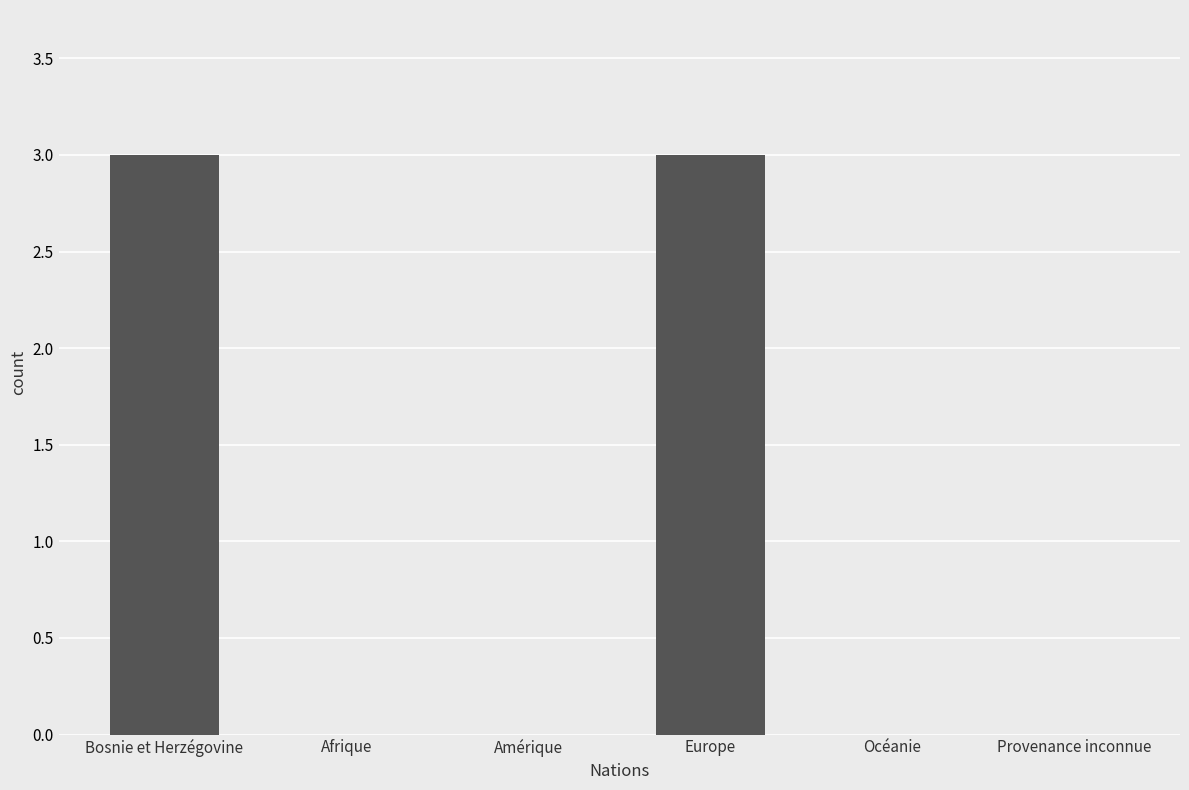

Between Bosnie et Herzégovine and Provenance inconnue, which is larger?

Bosnie et Herzégovine